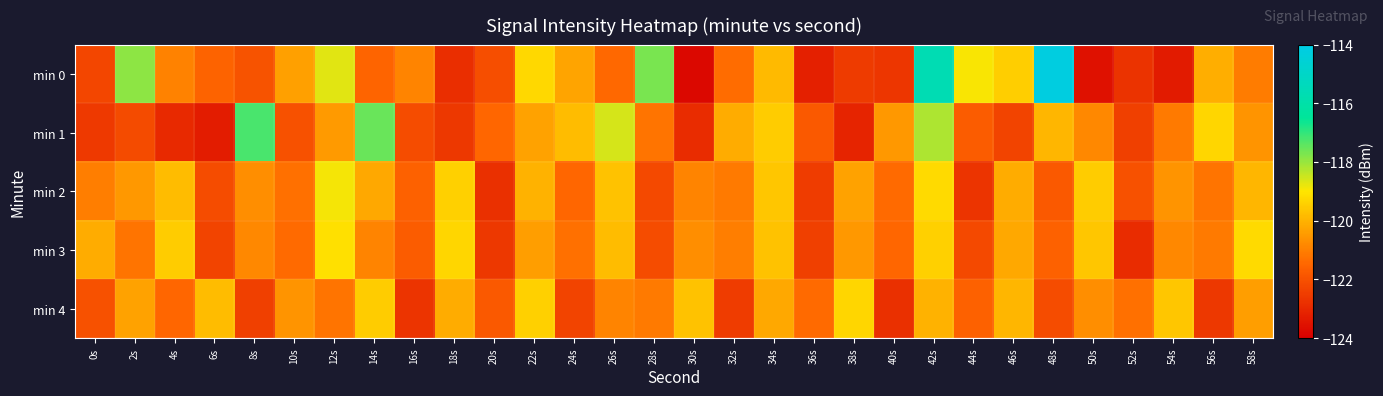

What is the total value across all series at 44s?

-607.2